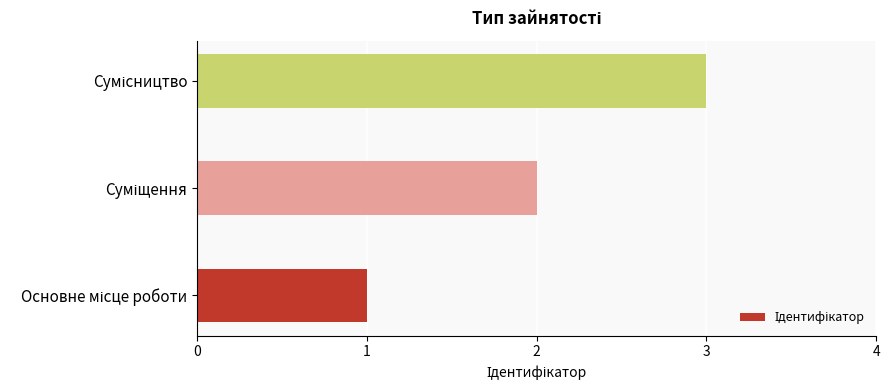

What is the smallest value displayed?

1